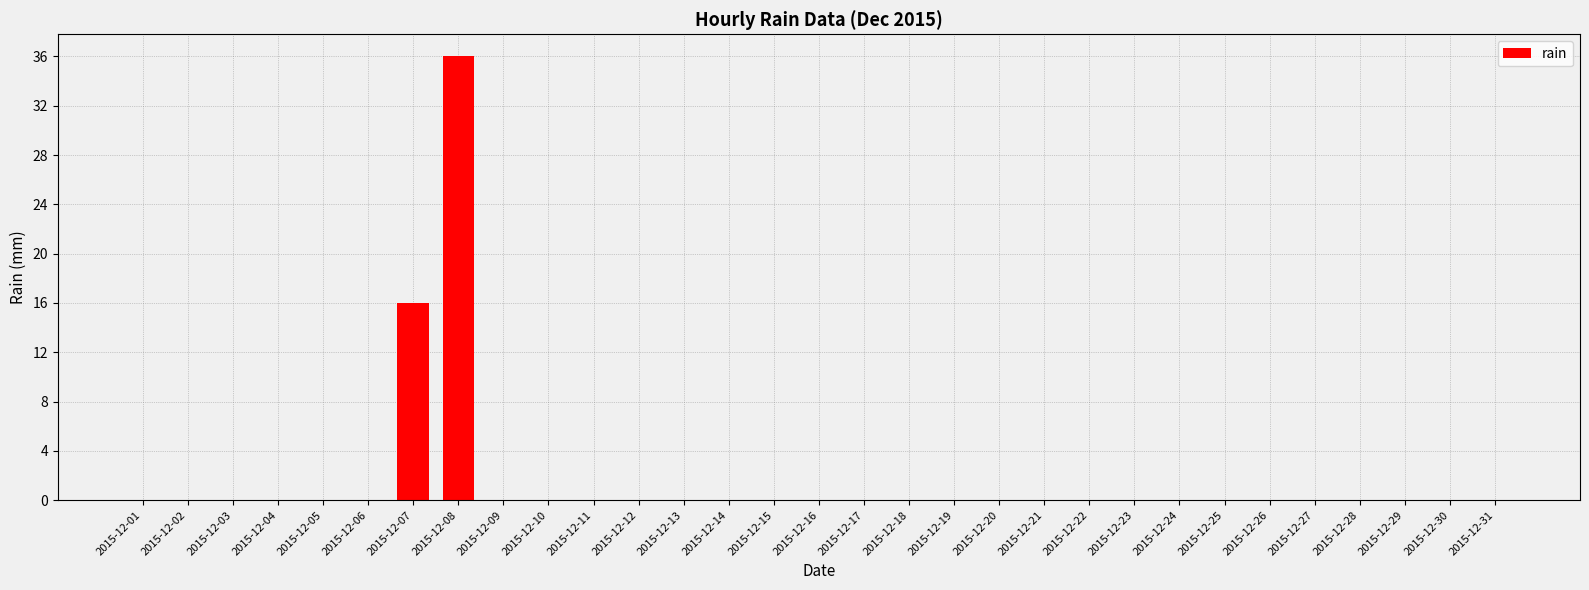

The value at 2015-12-14 is 0. True or false?

True